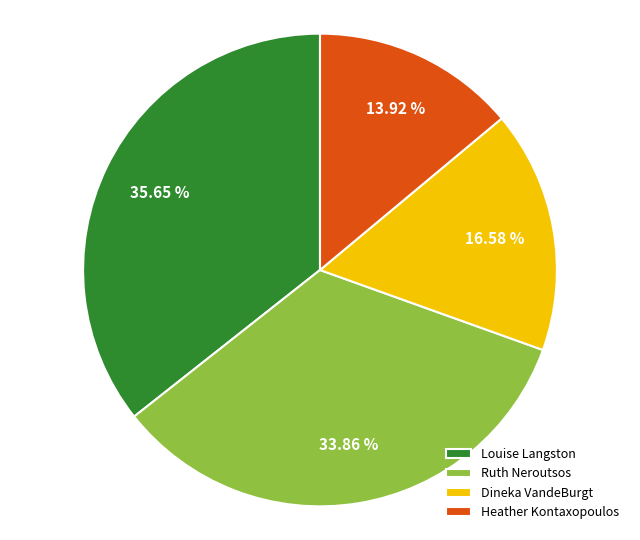

Is the sum of Ruth Neroutsos and Heather Kontaxopoulos greater than half?

No